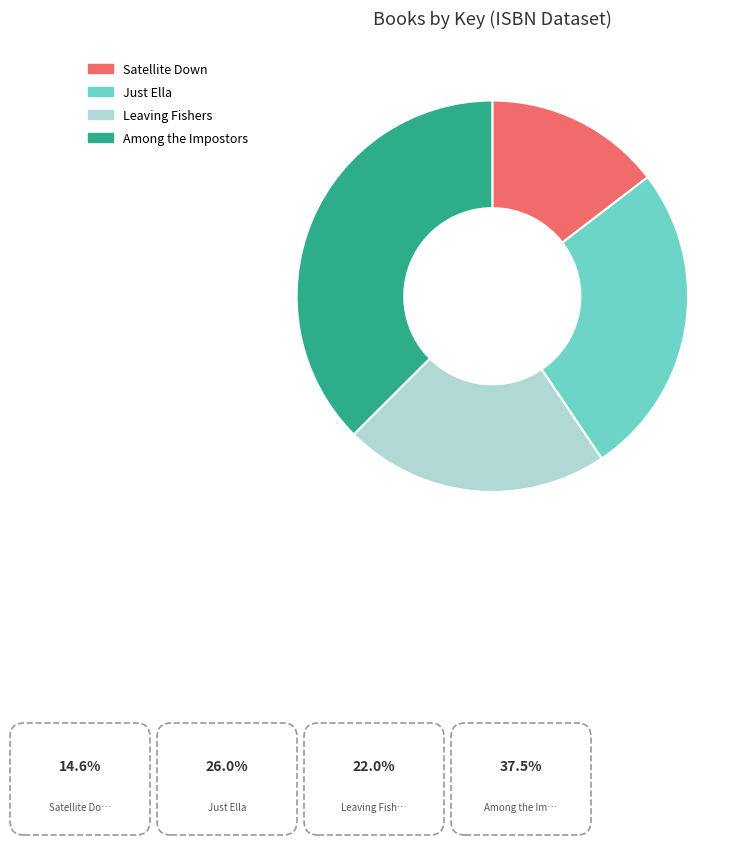

How many segments does this pie chart have?

4